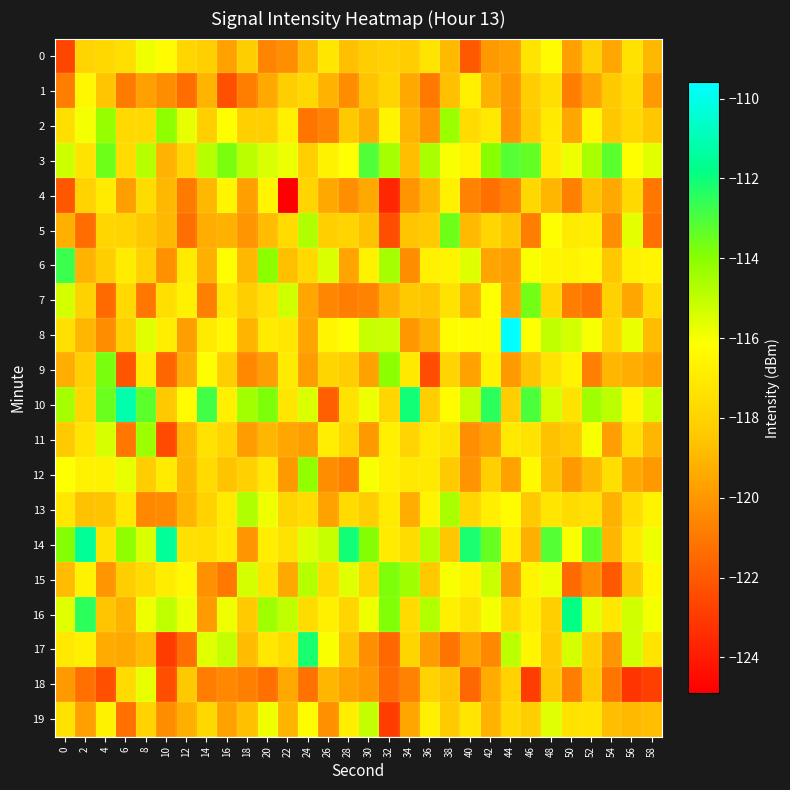

What is the smallest value displayed?

-124.9